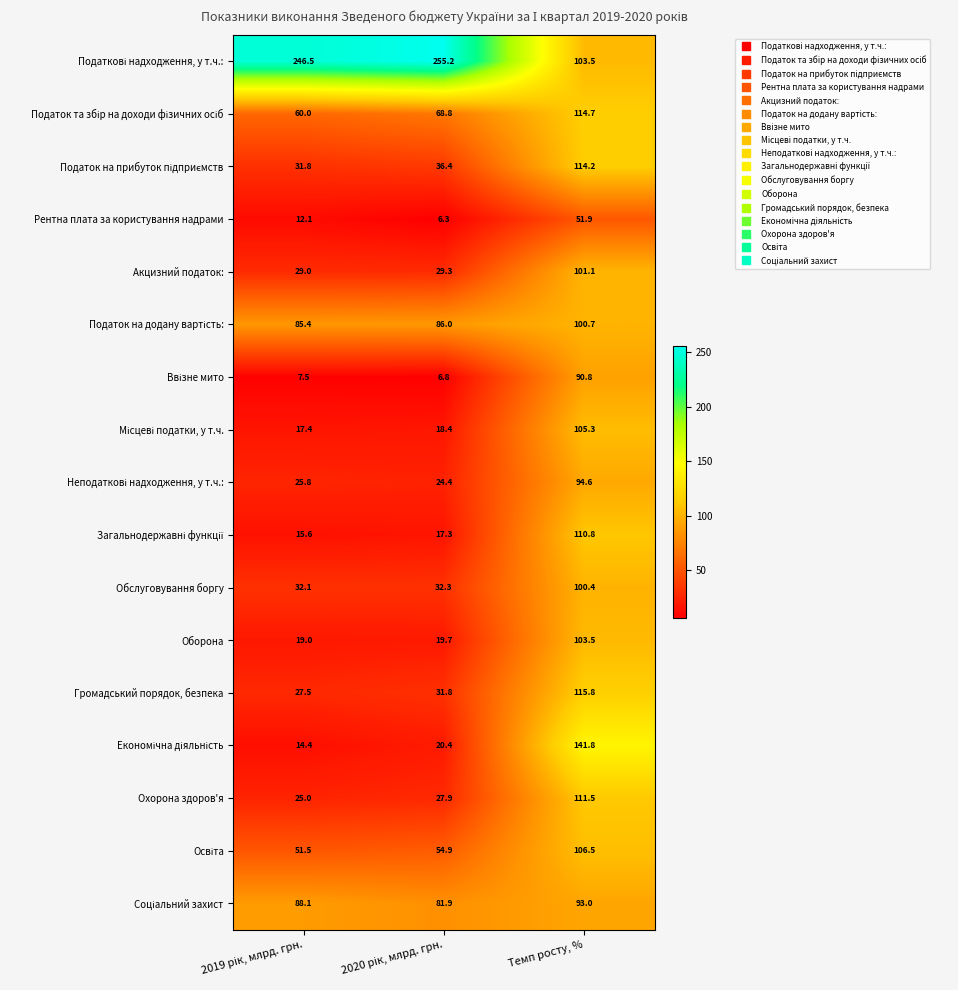

What is the smallest value displayed?

6.3